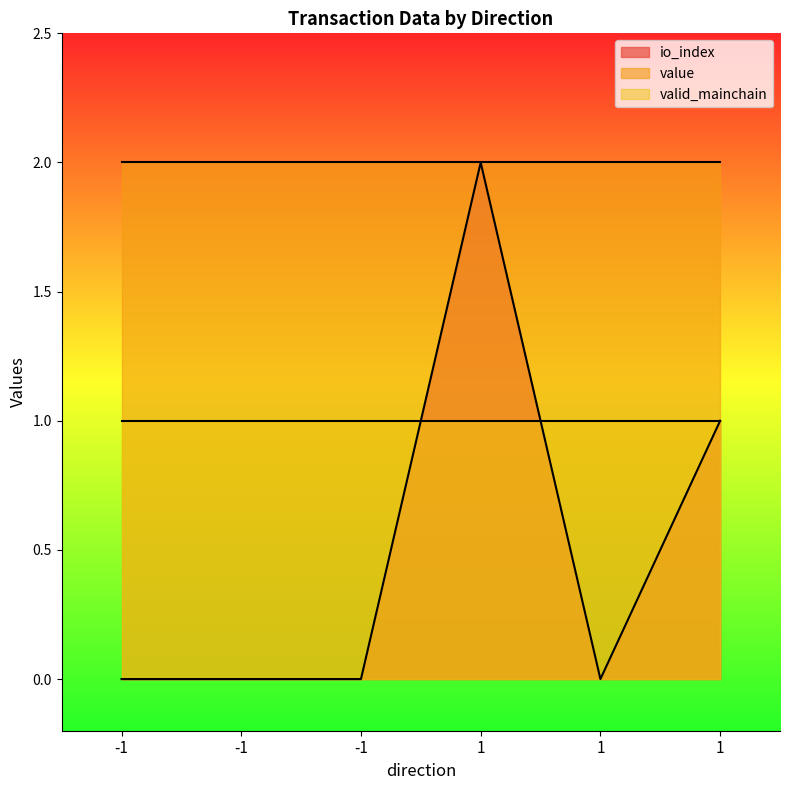

Reading right to left, what are all the values shown in this chart?

io_index: 1.0	0.0	2.0	0.0	0.0	0.0
value: 2.0	2.0	2.0	2.0	2.0	2.0
valid_mainchain: 1.0	1.0	1.0	1.0	1.0	1.0